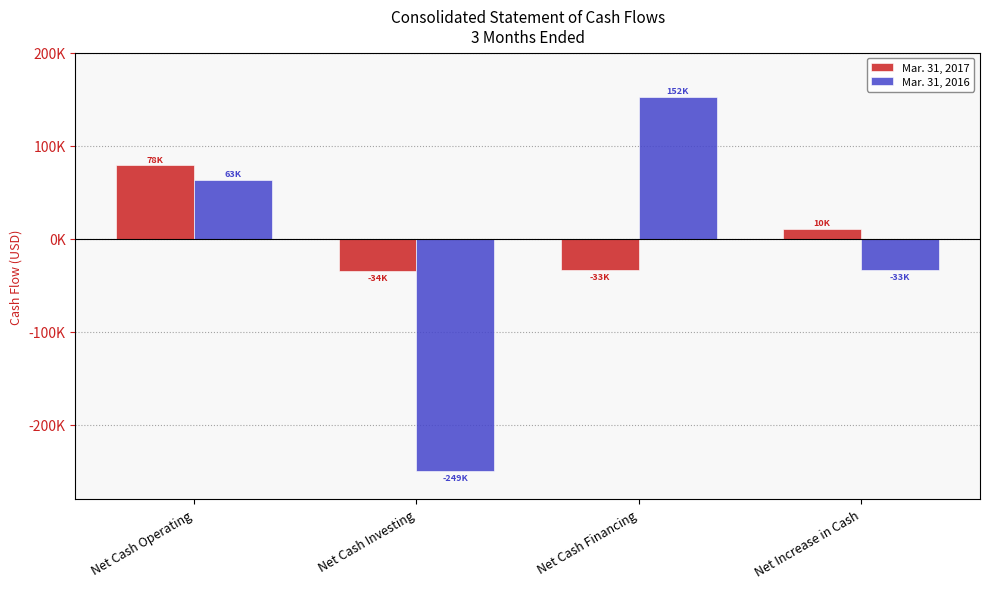

Are the bars horizontal?

No